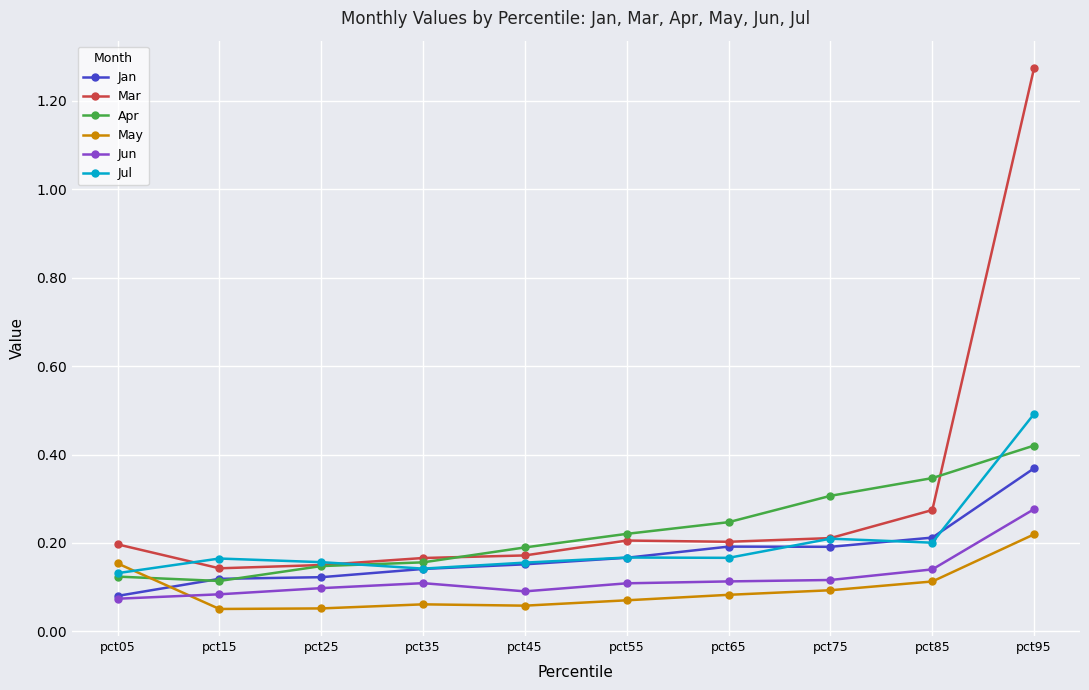

Count the Jul values in the range 0 to 1.

10